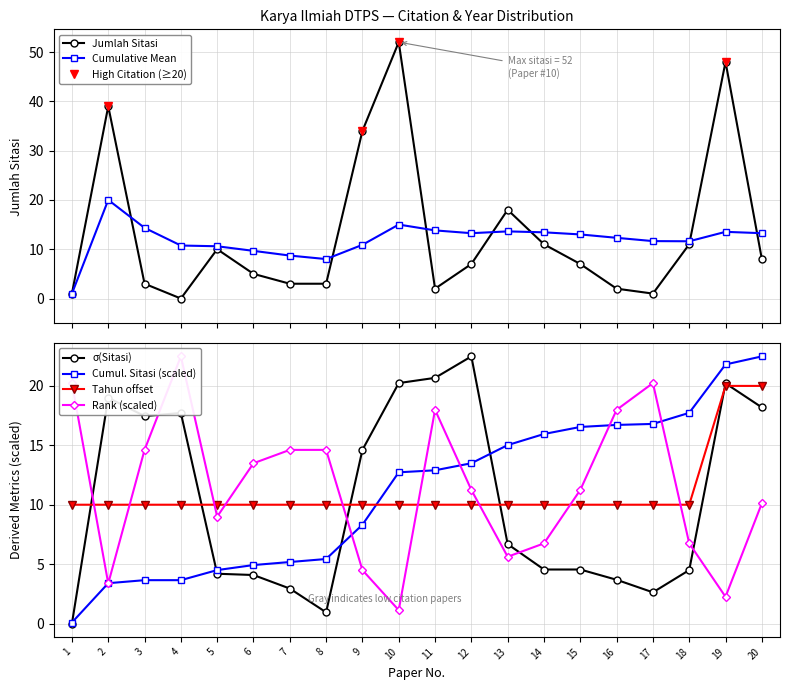

How many data points in Jumlah Sitasi are above 7?

9